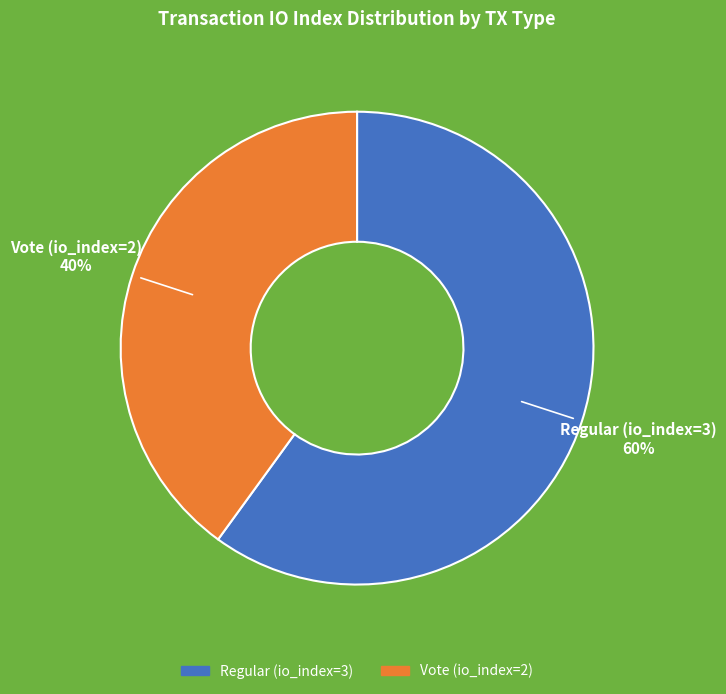

Which category accounts for the majority?

Regular (io_index=3)